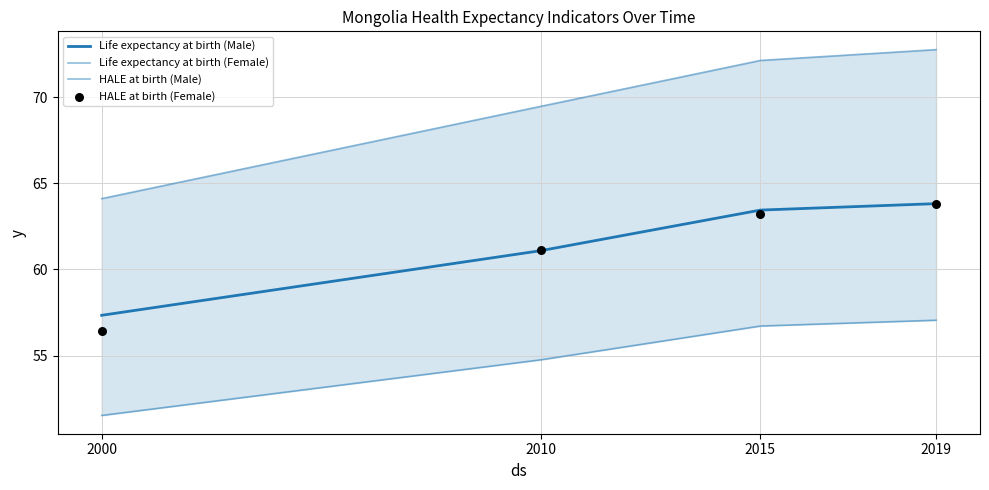

Which series reaches the minimum Y coordinate?

HALE at birth (Male)